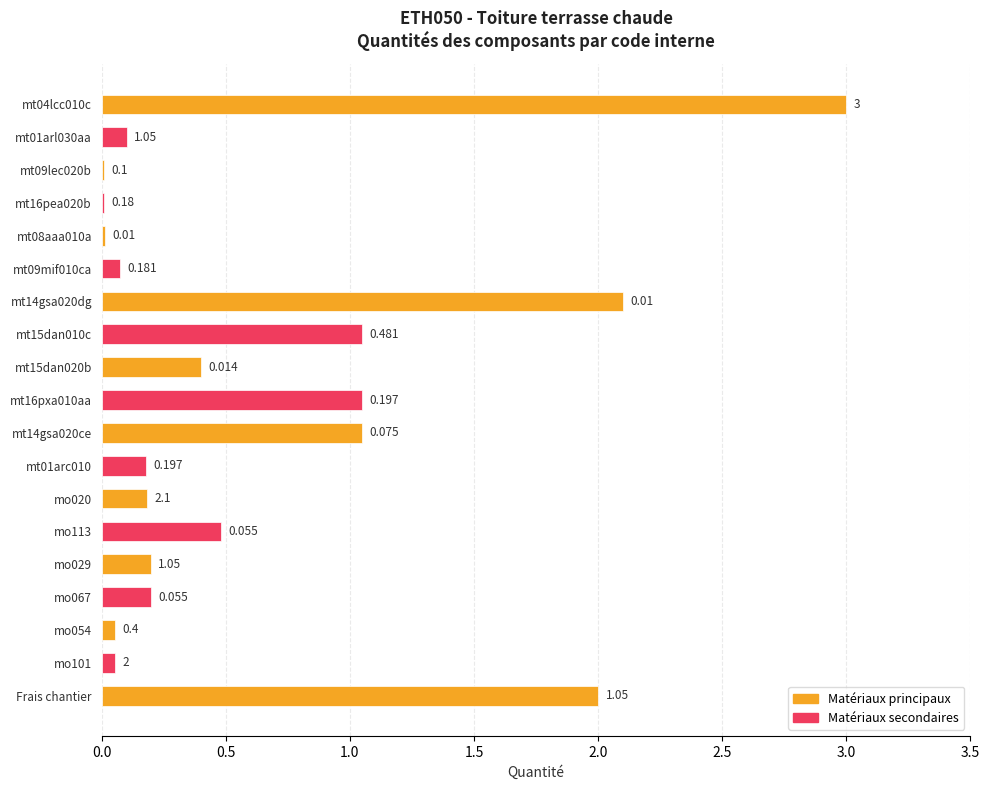

At how many categories does at least one series exceed 2?

2